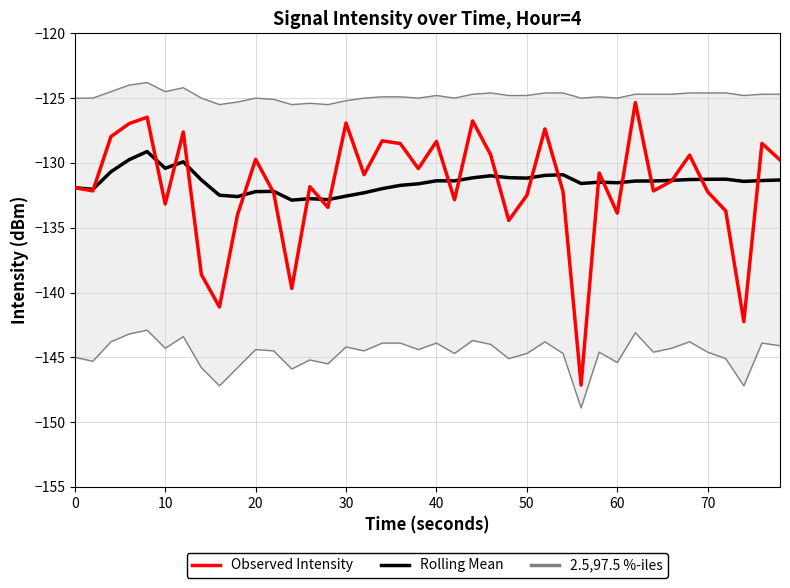

What is the difference between the maximum and second lowest values in the Observed Intensity series?

16.9